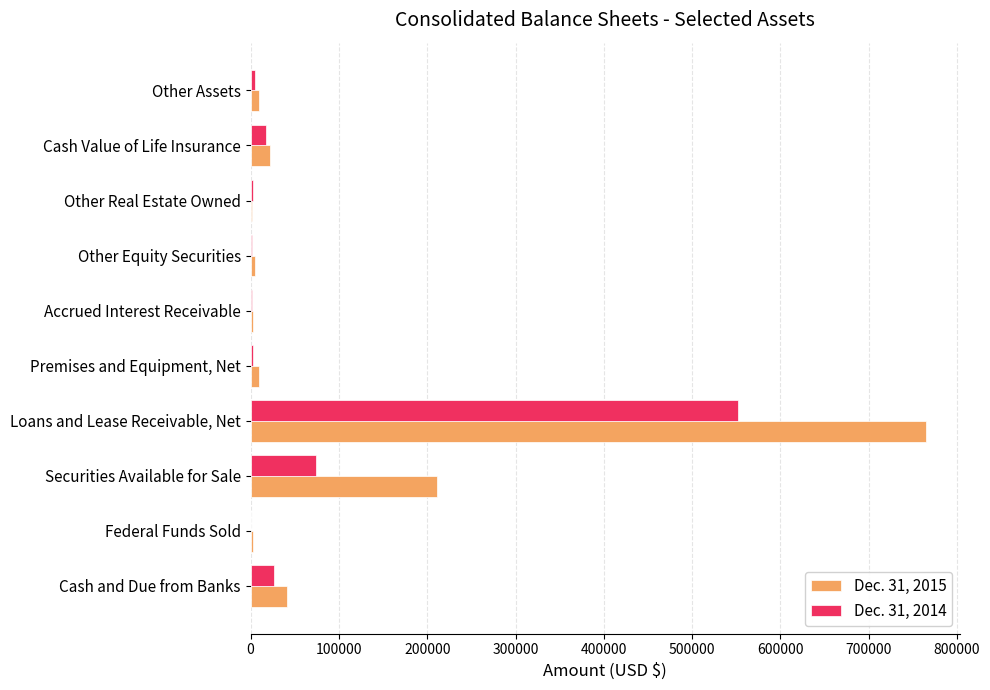

Which series has the largest total across all categories?

Dec. 31, 2015